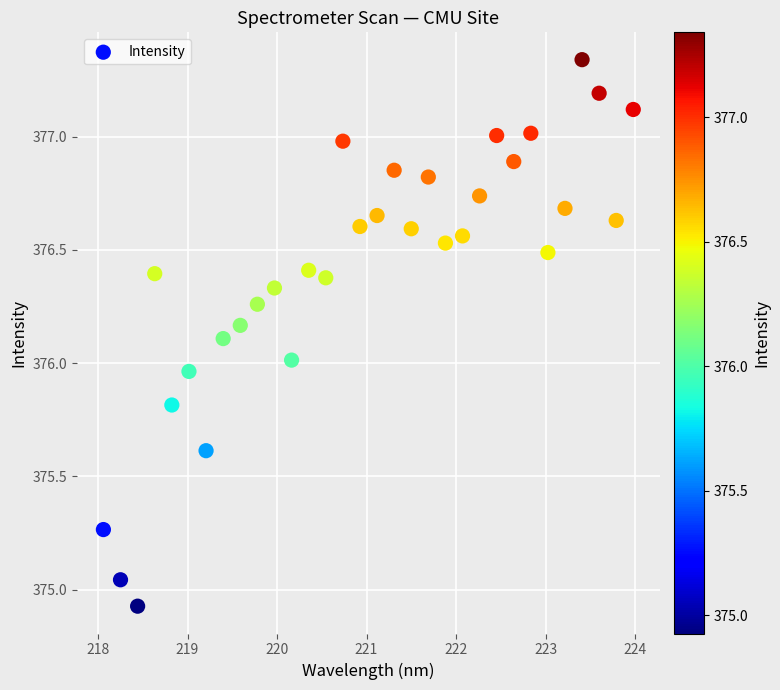

What is the range of Y values (max minus min)?

2.4